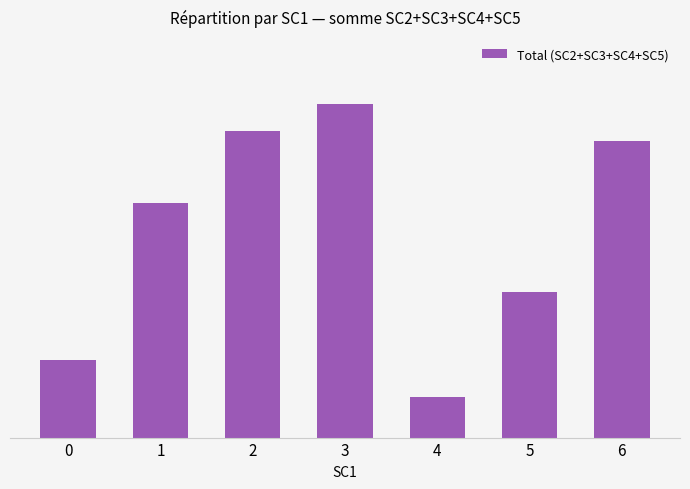

Does the chart contain any negative values?

No